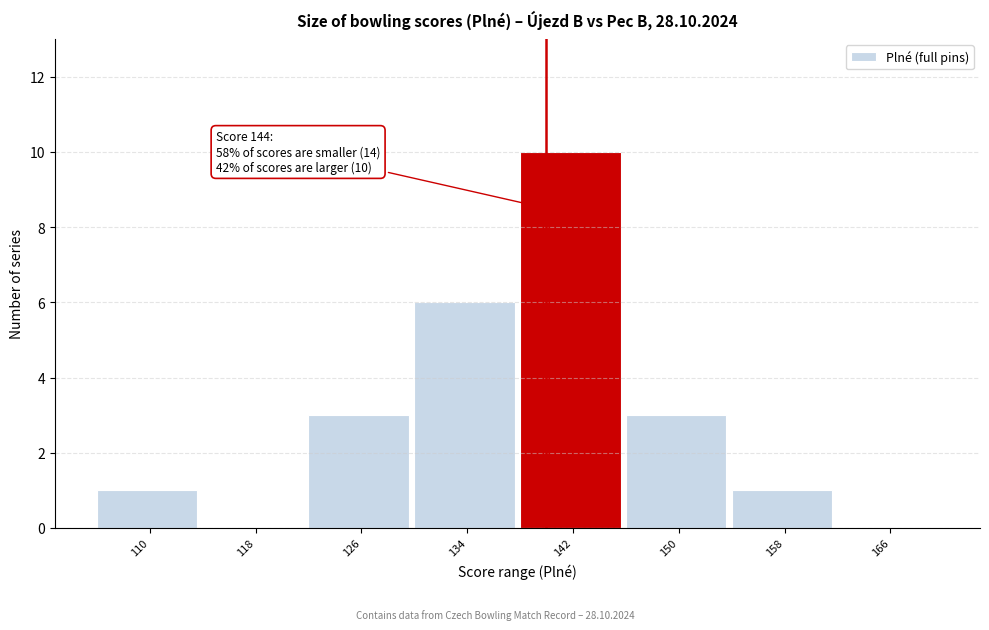

Reading left to right, what are all the values shown in this chart?

110=1	118=0	126=3	134=6	142=10	150=3	158=1	166=0